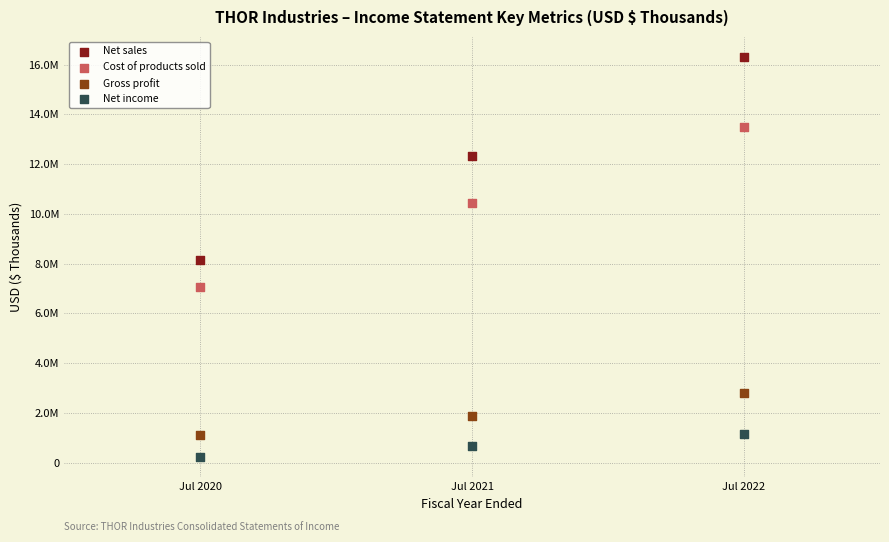

Which series has the largest Y range (max minus min)?

Net sales